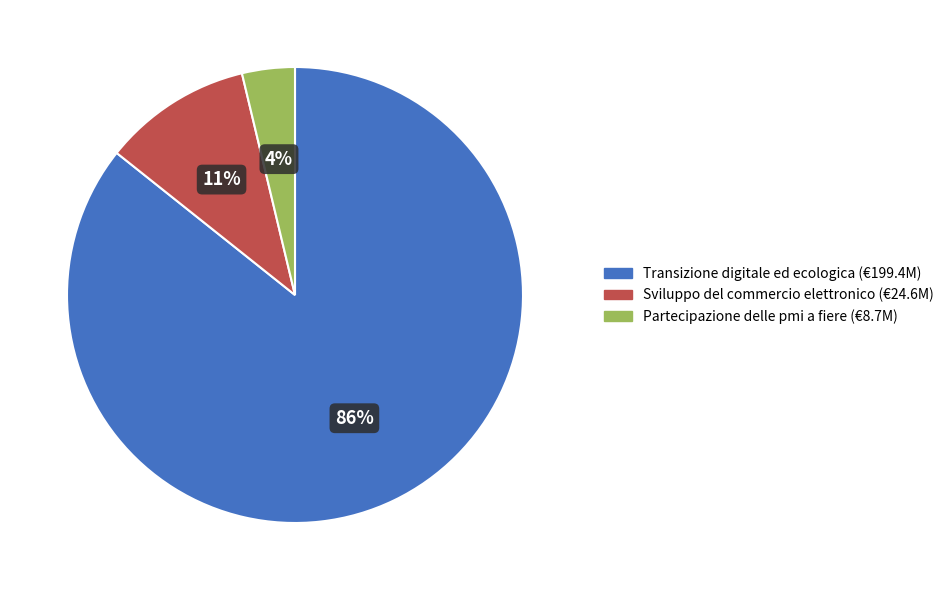

Is there a majority slice in this chart?

Yes